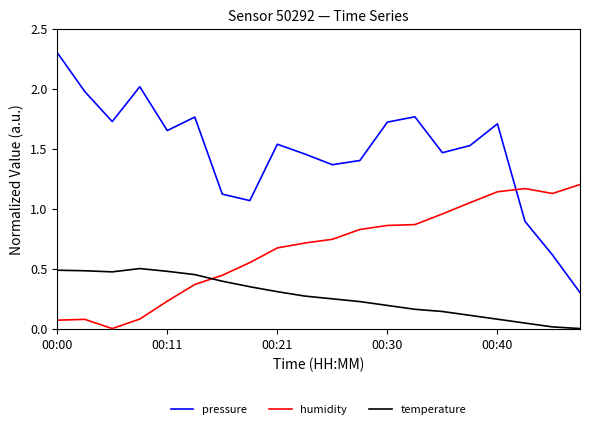

Which series has the largest range (max minus min)?

pressure